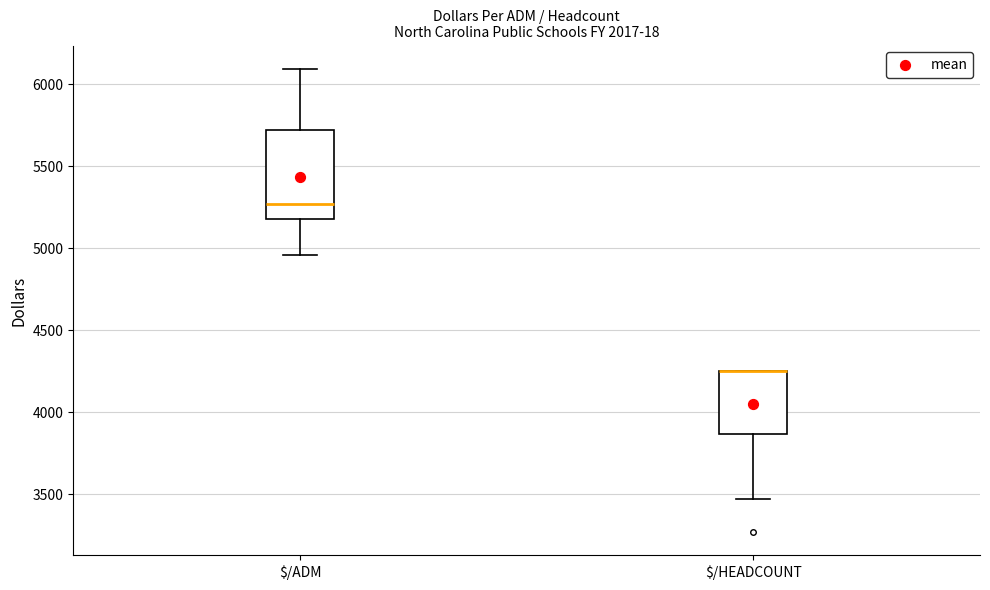

Which box is the tallest, from its lower edge to its upper edge?

$/ADM